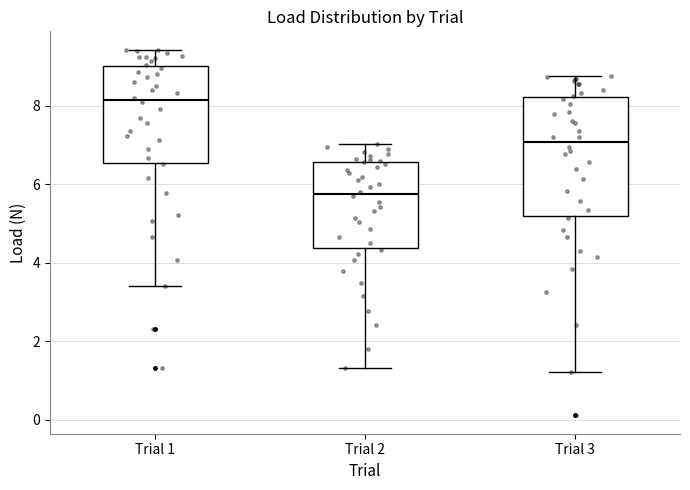

Where does the median line of the box for Trial 1 sit on the y-axis? The values are not printed on the chart, so give them approximately, as read against the axis.

8.2